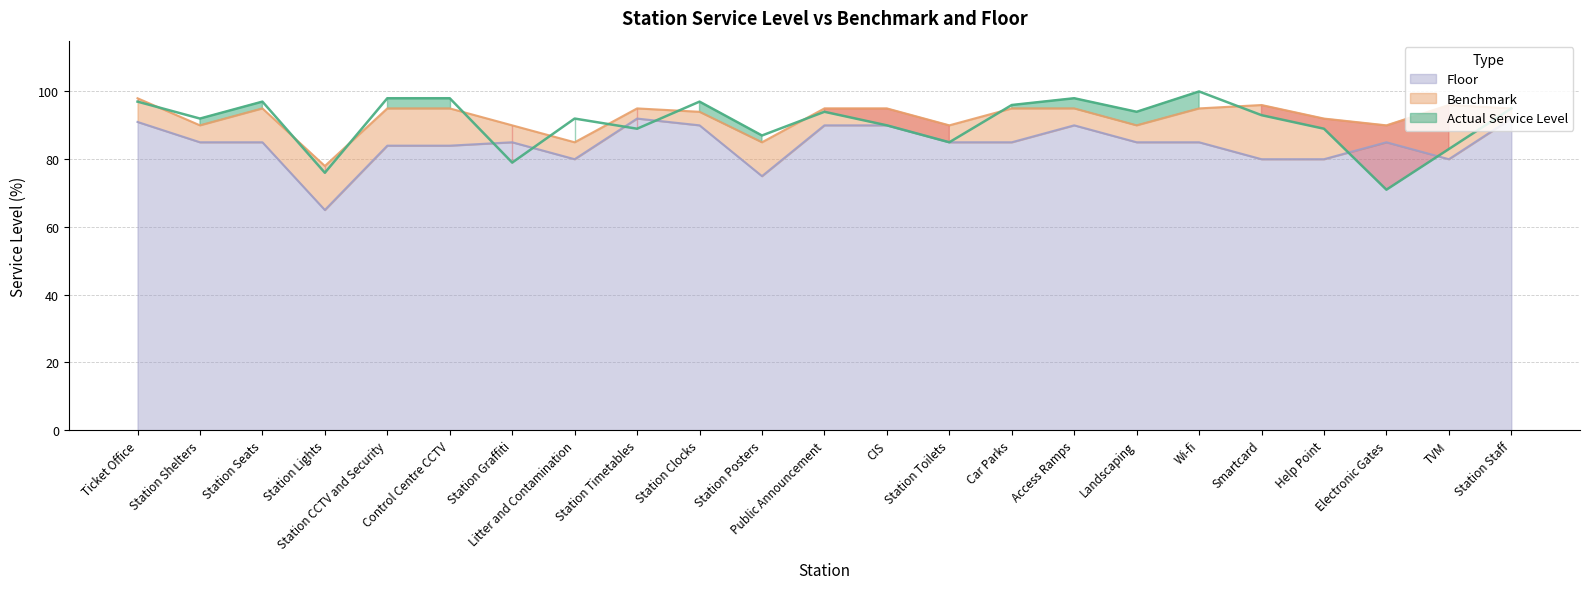

How many series are shown in this chart?

3